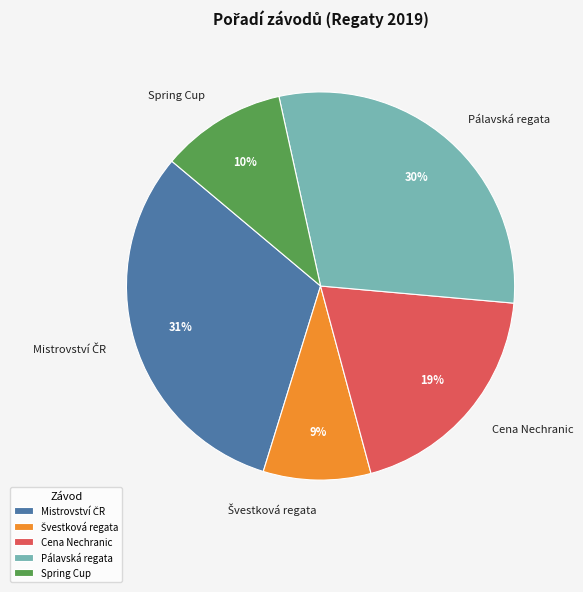

To the nearest percent, what is the difference between the largest and smallest slice percentages?

22%